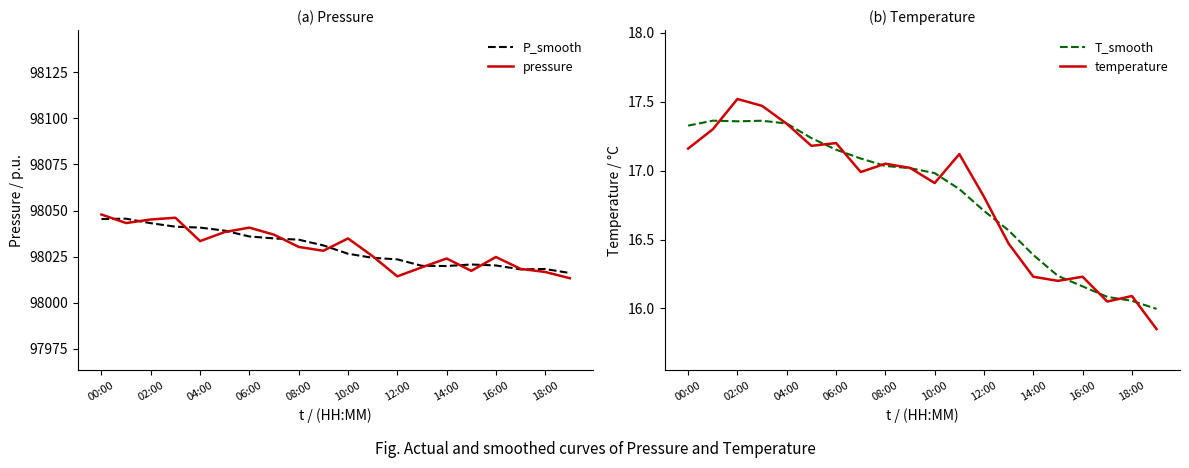

True or false: pressure has more than 0 interior local peaks.

True